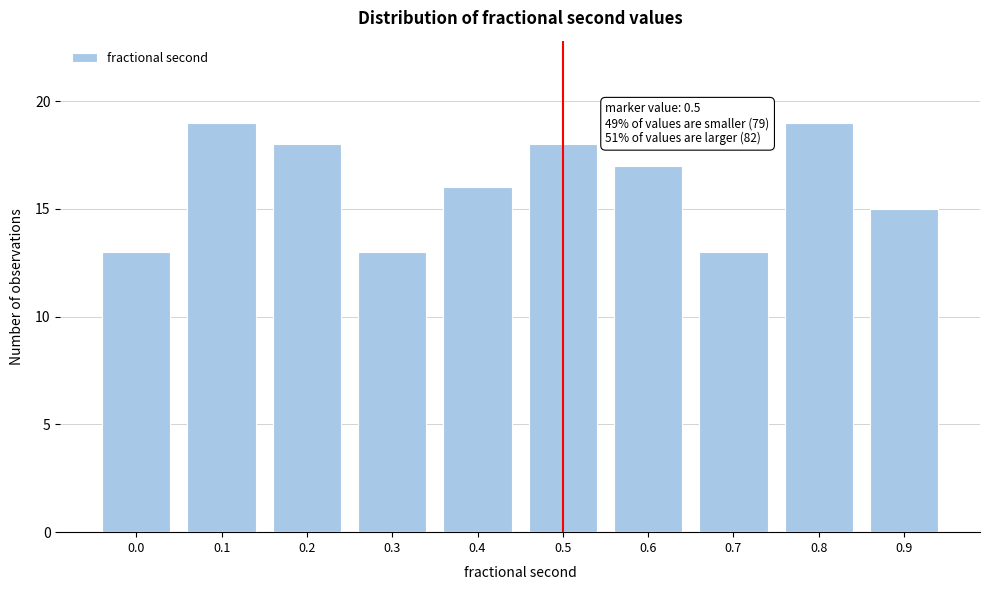

Reading left to right, list all the values displayed in this chart.

0.0=13	0.1=19	0.2=18	0.3=13	0.4=16	0.5=18	0.6=17	0.7=13	0.8=19	0.9=15